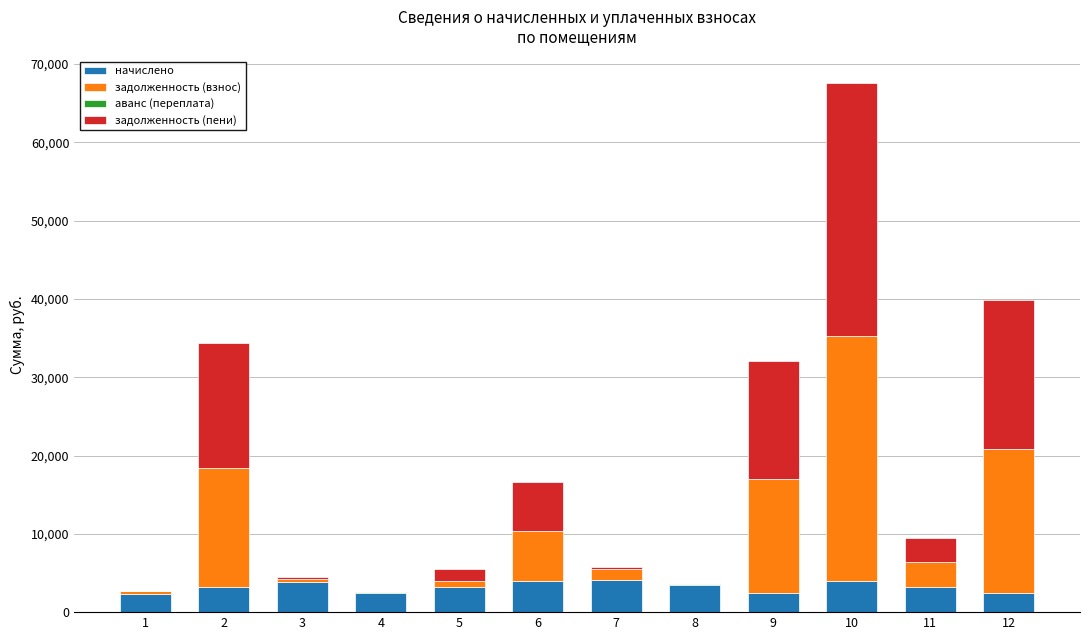

Are the bars grouped side by side (vs. stacked)?

No